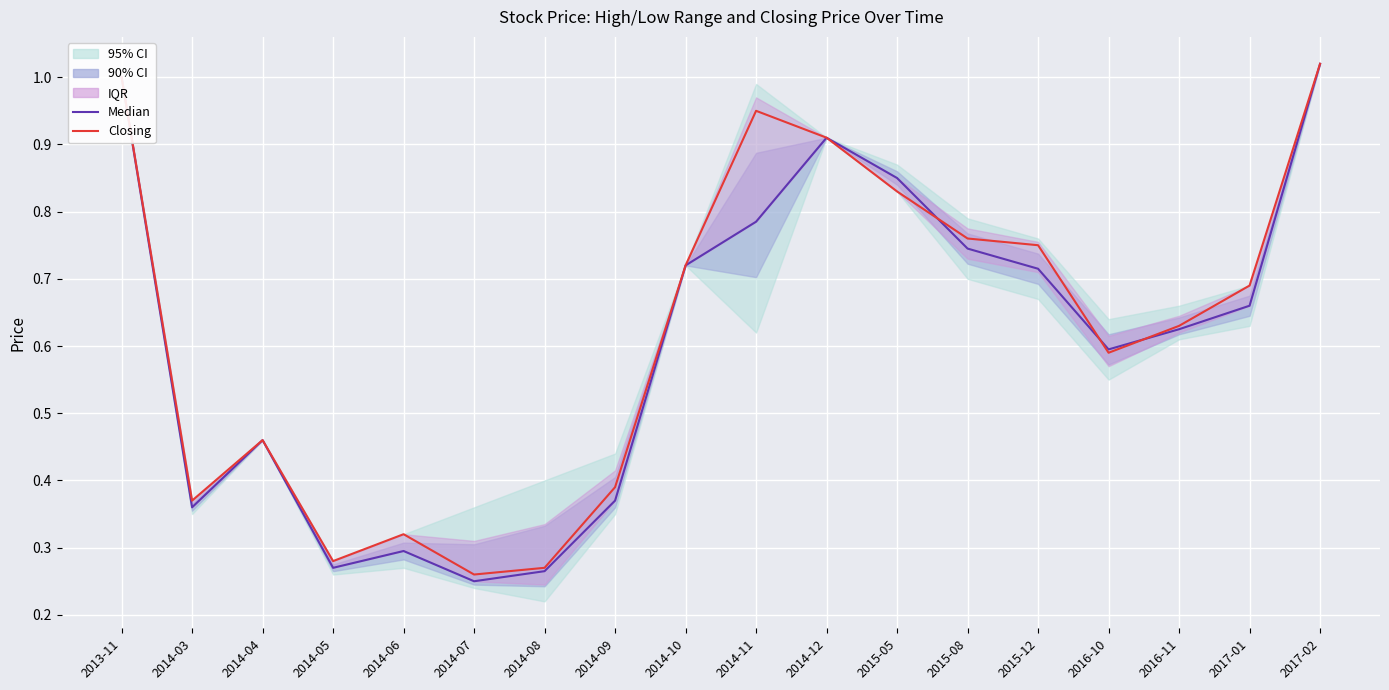

What is the highest value of the Median series?

1.0